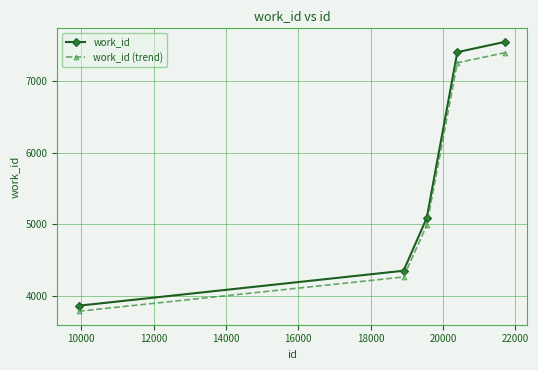

What is the value of the work_id point at the 2nd from the left?

4353.0